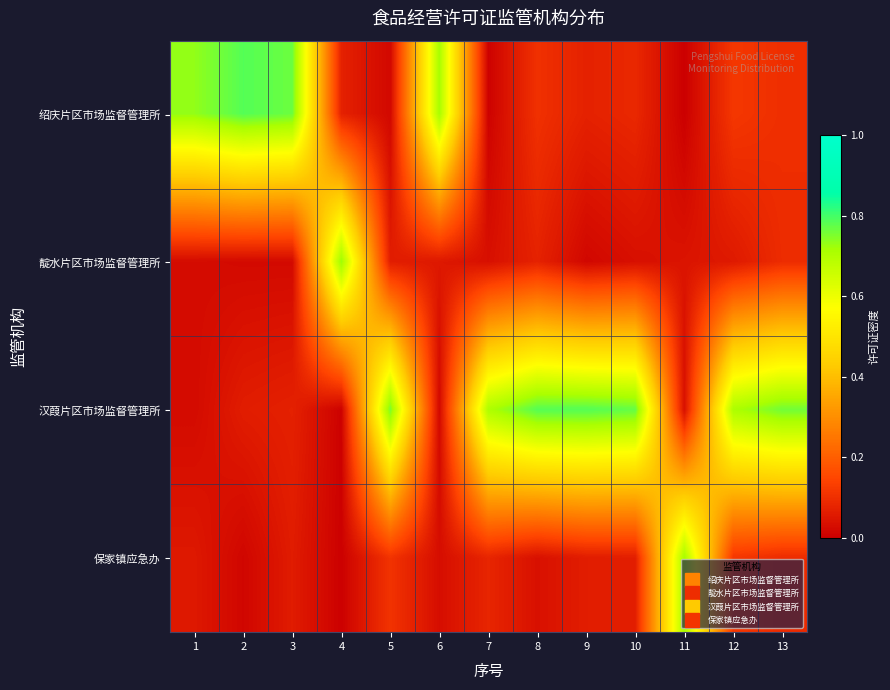

What is the difference between the highest and lowest values at 9?

0.8